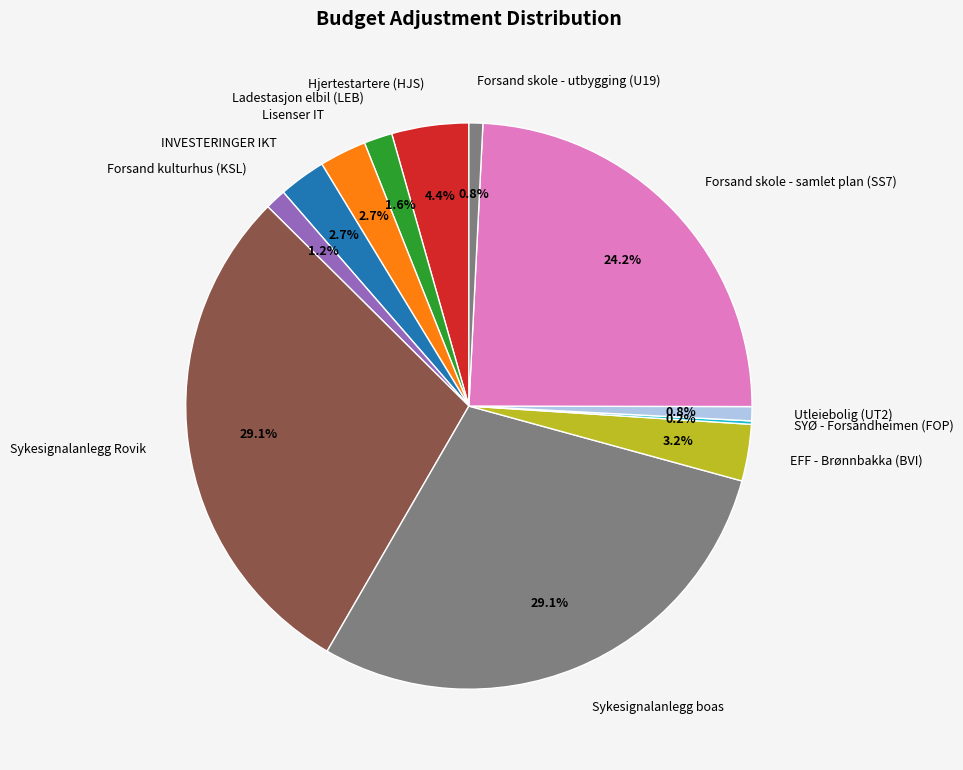

What portion of the pie excludes EFF - Brønnbakka (BVI)?

96.8%